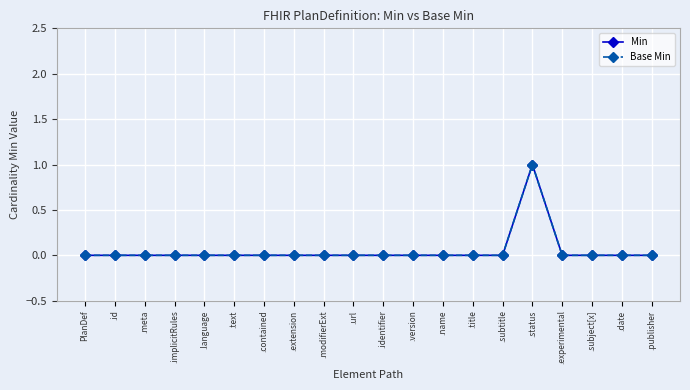

Does the chart have visible grid lines?

Yes